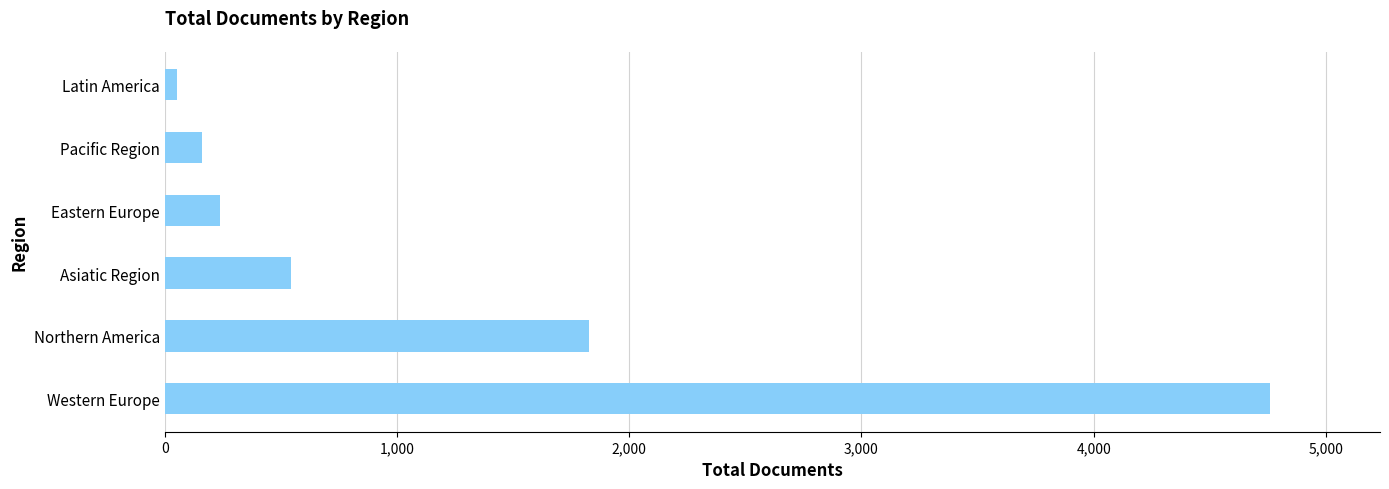

What is the sum of all values?

7581